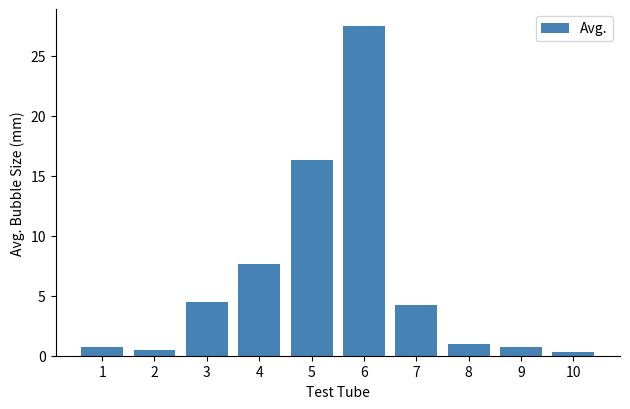

What is the change in value from 8 to 10?

-0.7